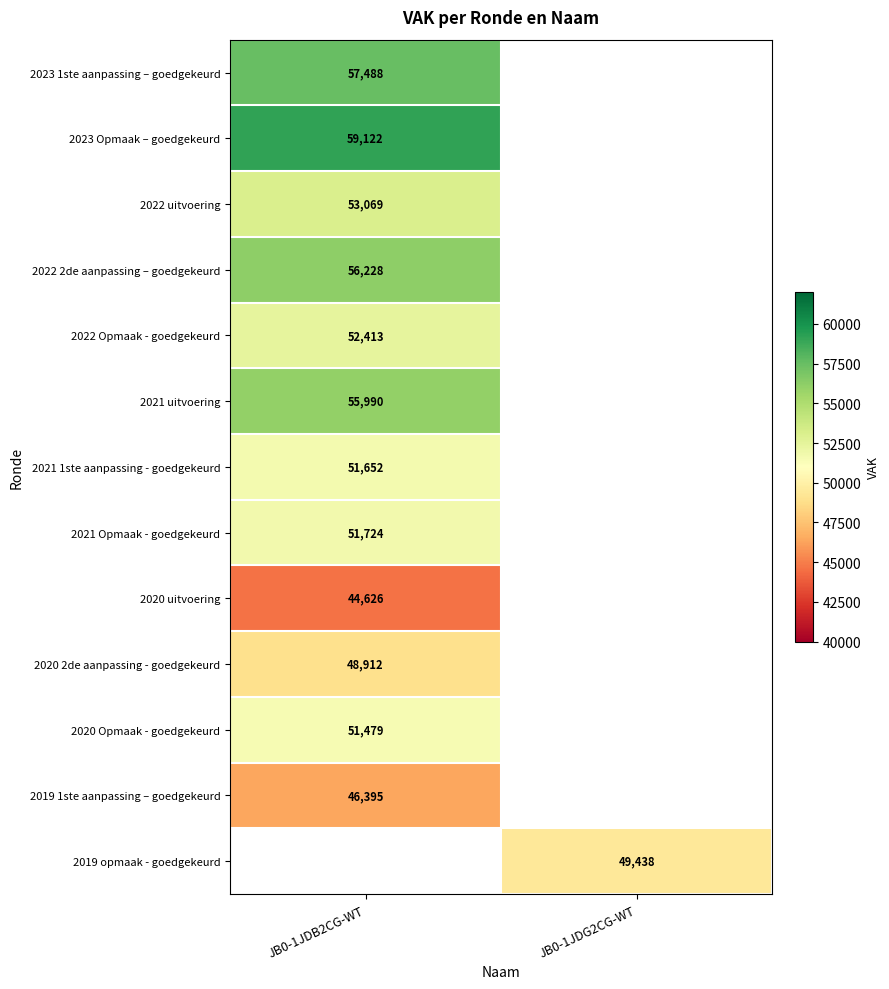

Is the value of 2023 Opmaak – goedgekeurd at JB0-1JDB2CG-WT greater than the value of 2022 uitvoering at JB0-1JDB2CG-WT?

Yes